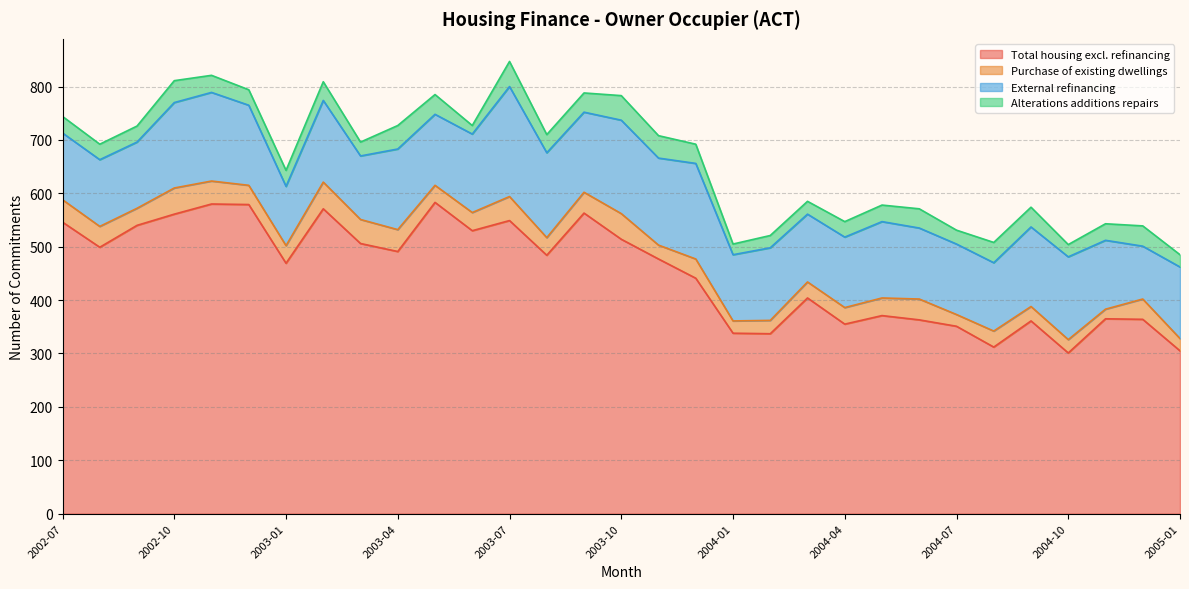

Where is Alterations additions repairs nearest to the value 31?

2002-07